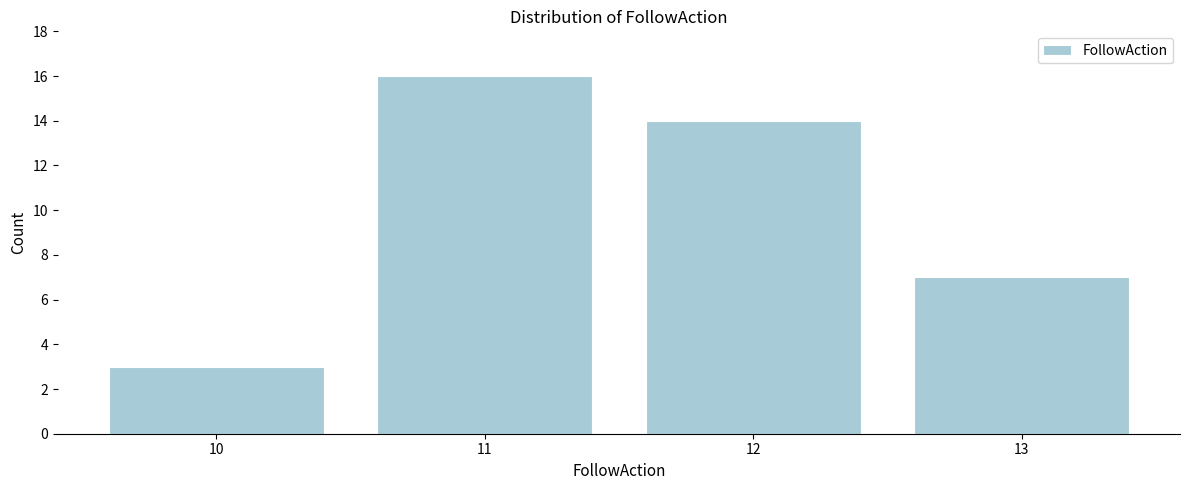

Reading left to right, what are all the values shown in this chart?

3	16	14	7